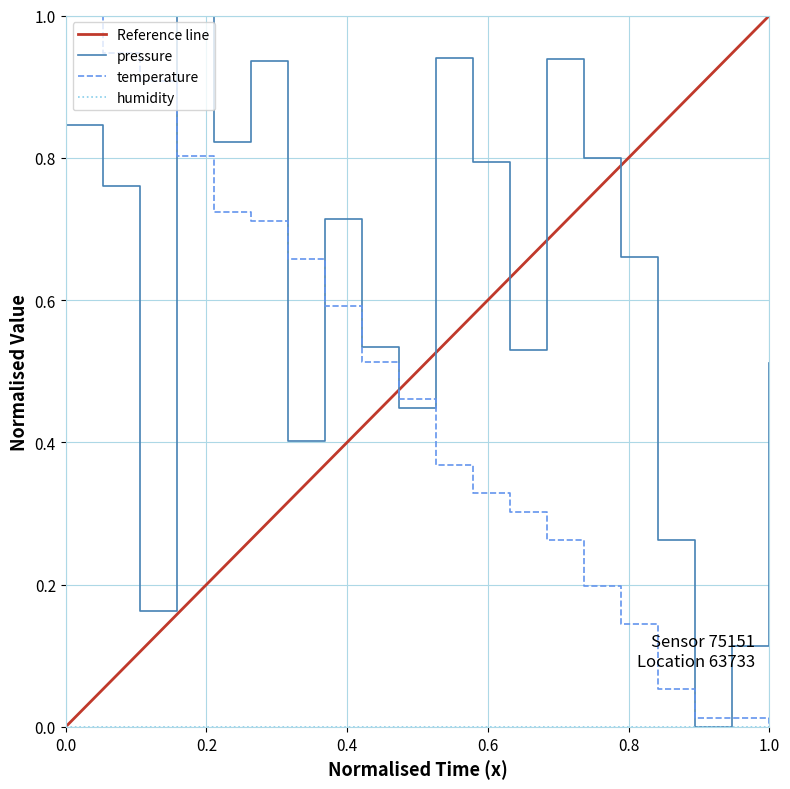

After their last crossing, which series has the higher values: pressure or temperature?

pressure